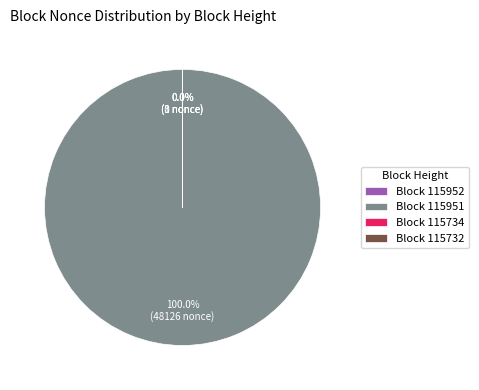

How many segments does this pie chart have?

4